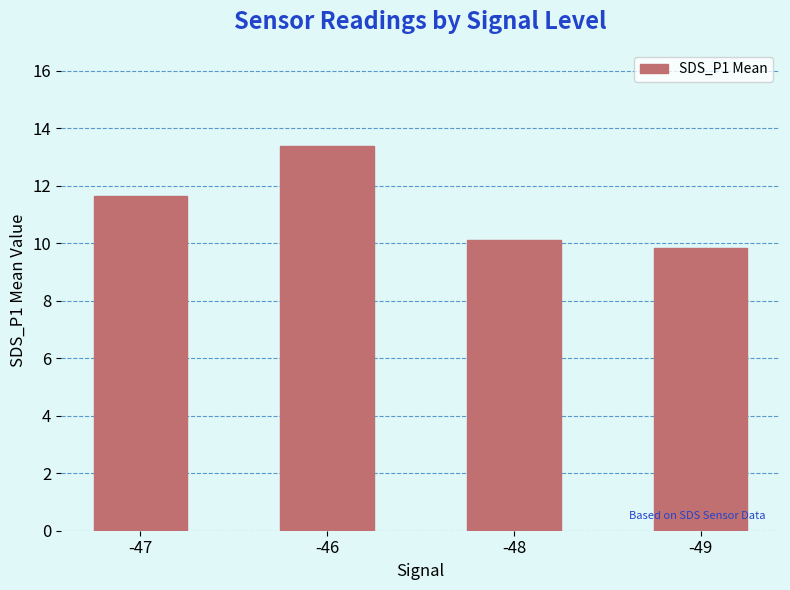

True or false: the data shows 13.9 at -48.

False